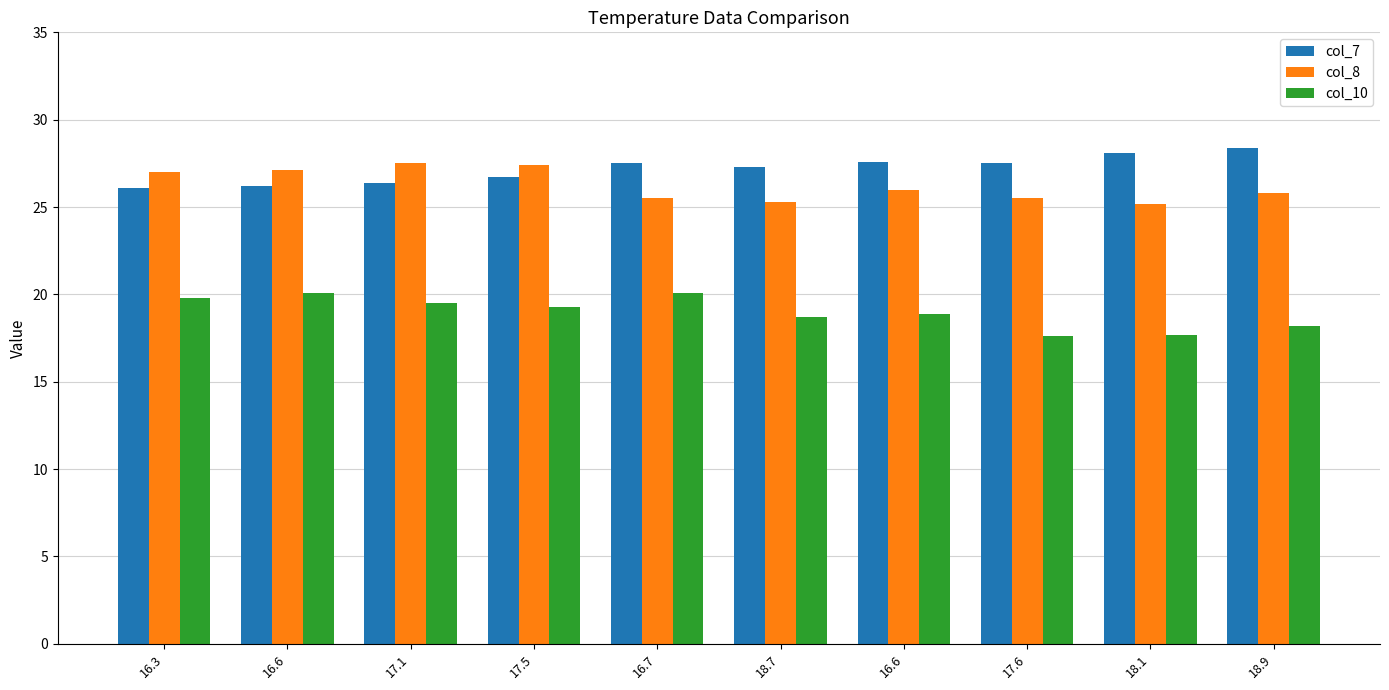

What is the difference between the highest and lowest values at 18.7?

8.6